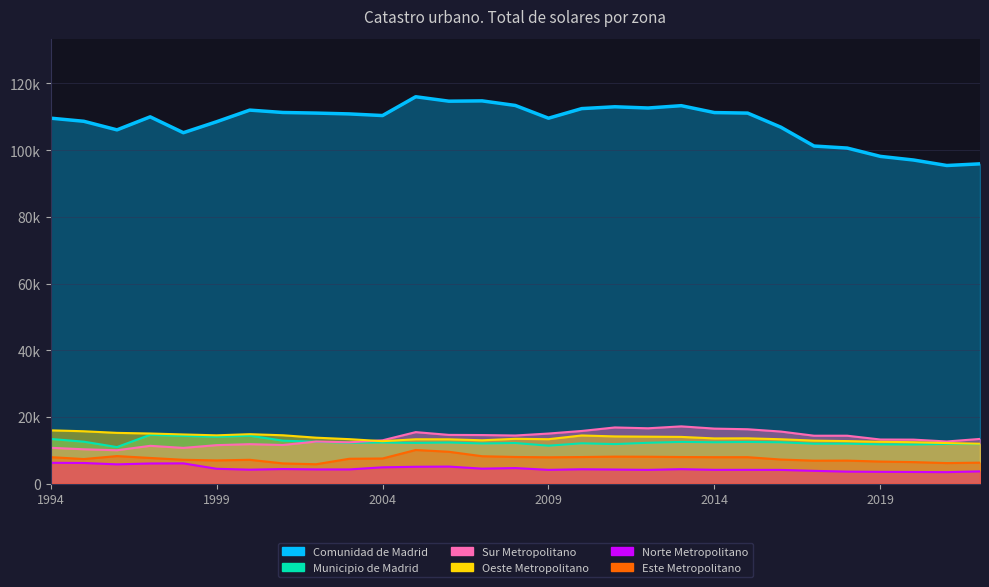

True or false: Oeste Metropolitano has more than 2 points higher than both neighbors.

True